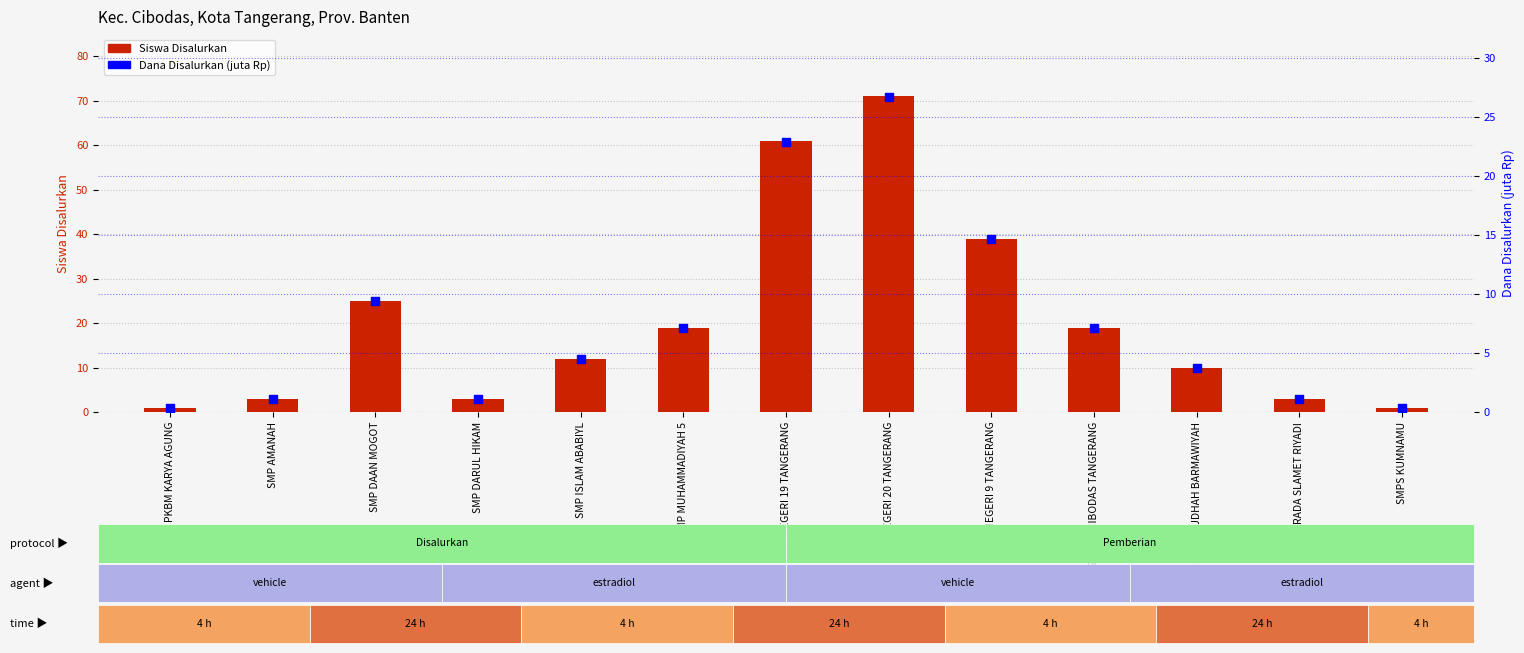

At which category is the sum across all series the highest?

SMP NEGERI 20 TANGERANG